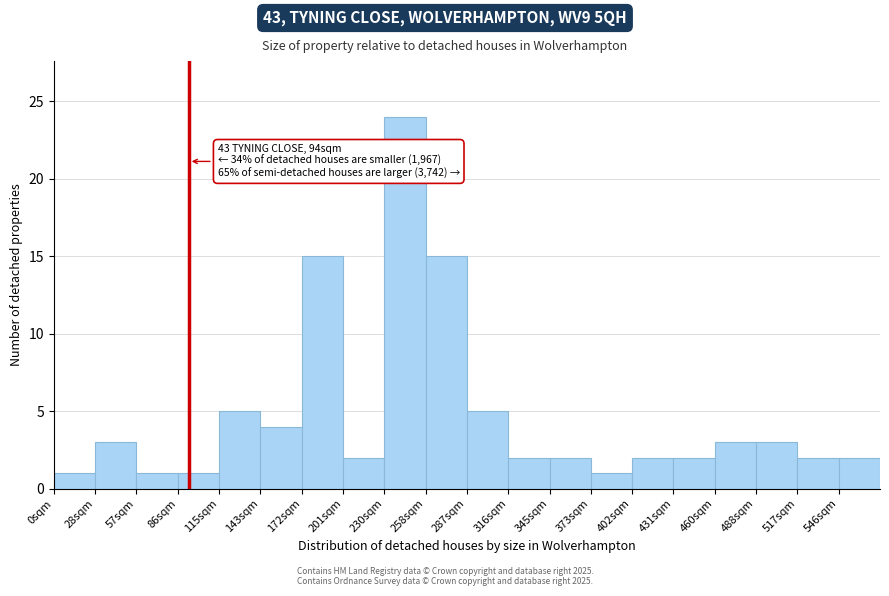

Which range on the x-axis has the tallest bar?

230 to 260